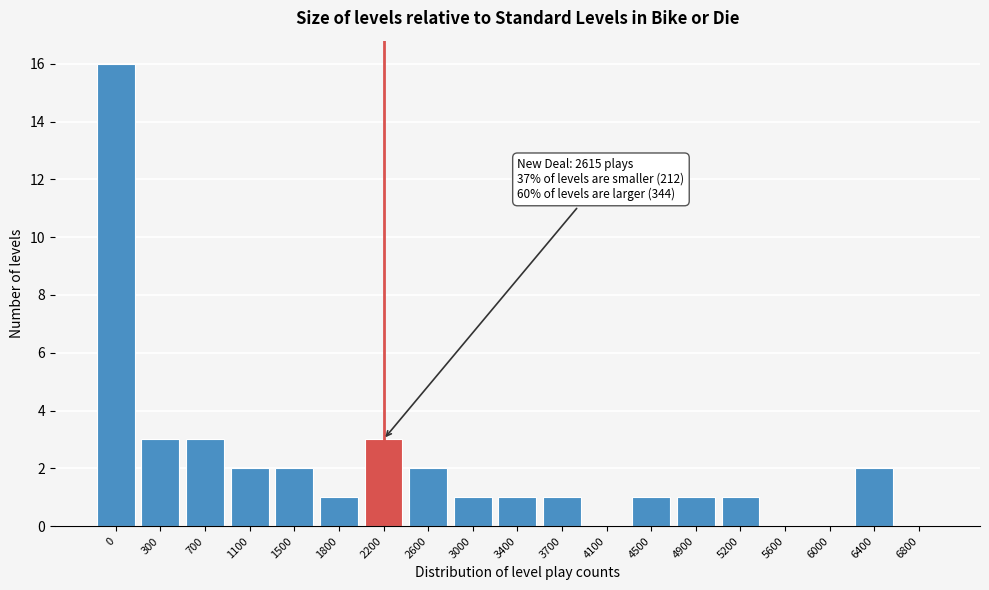

Reading right to left, extract all data points from this chart.

6800=0	6400=2	6000=0	5600=0	5200=1	4900=1	4500=1	4100=0	3700=1	3400=1	3000=1	2600=2	2200=3	1800=1	1500=2	1100=2	700=3	300=3	0=16